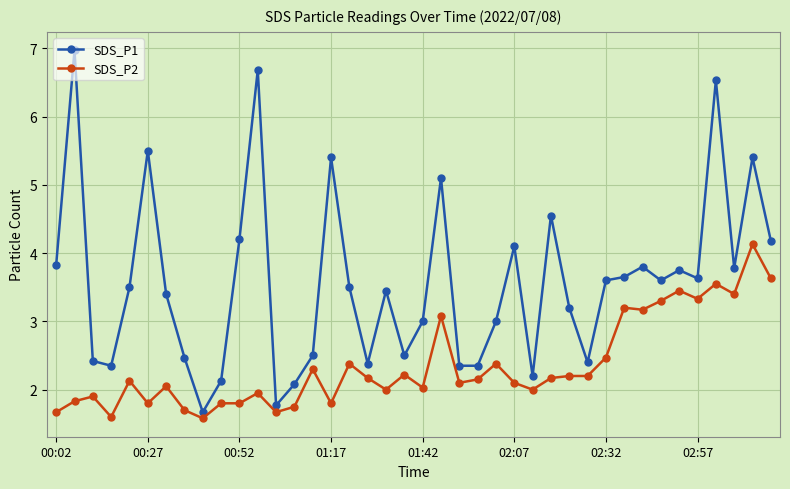

Which series has the largest total across all categories?

SDS_P1